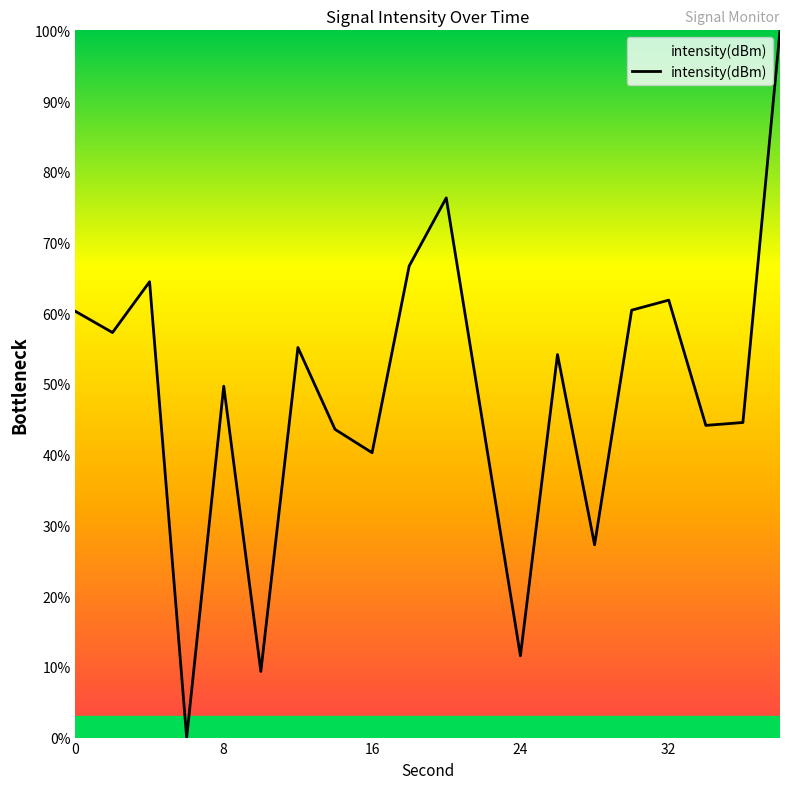

How many lines are shown in the chart?

1